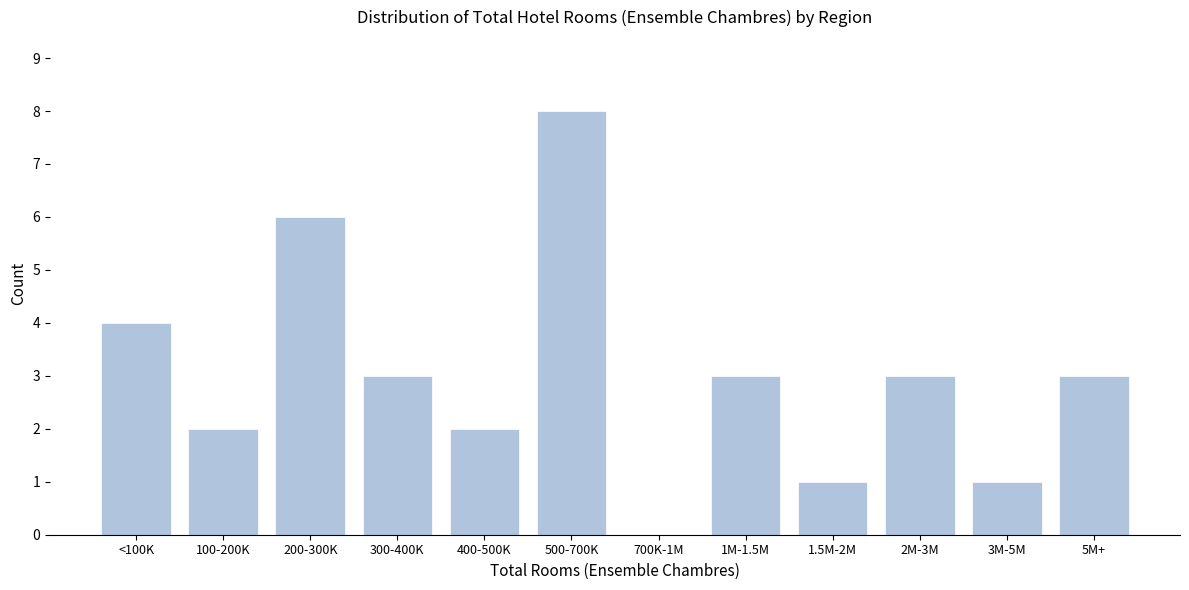

Reading right to left, what are all the values shown in this chart?

5M+=3	3M-5M=1	2M-3M=3	1.5M-2M=1	1M-1.5M=3	700K-1M=0	500-700K=8	400-500K=2	300-400K=3	200-300K=6	100-200K=2	<100K=4